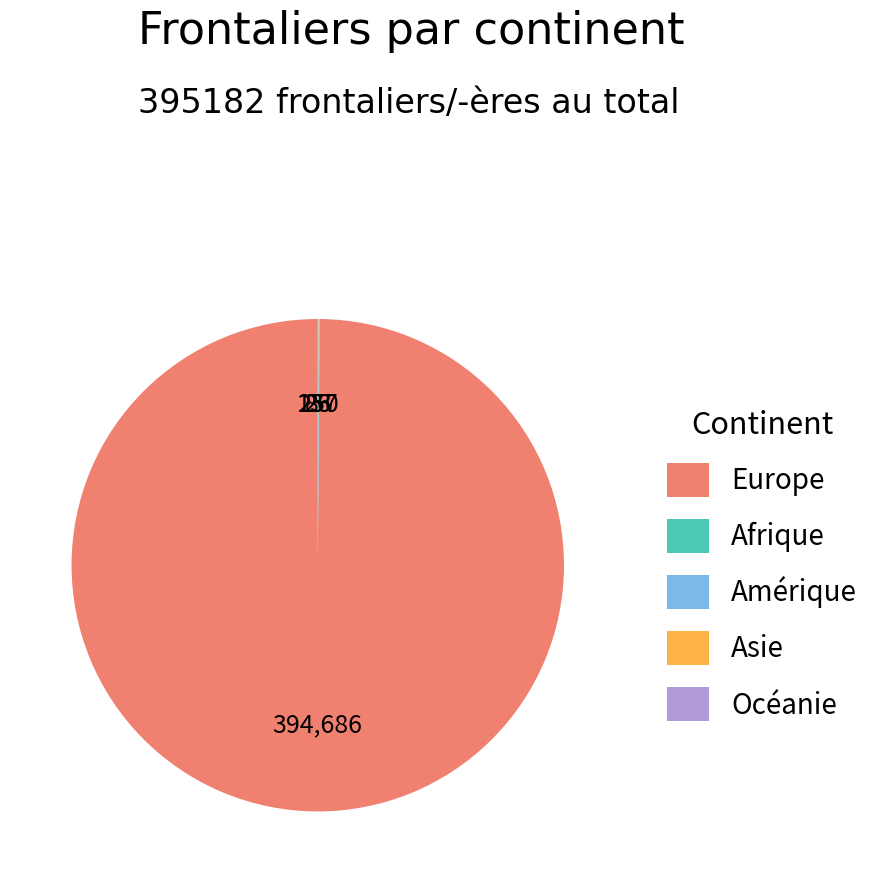

Does any single category account for the majority?

Yes